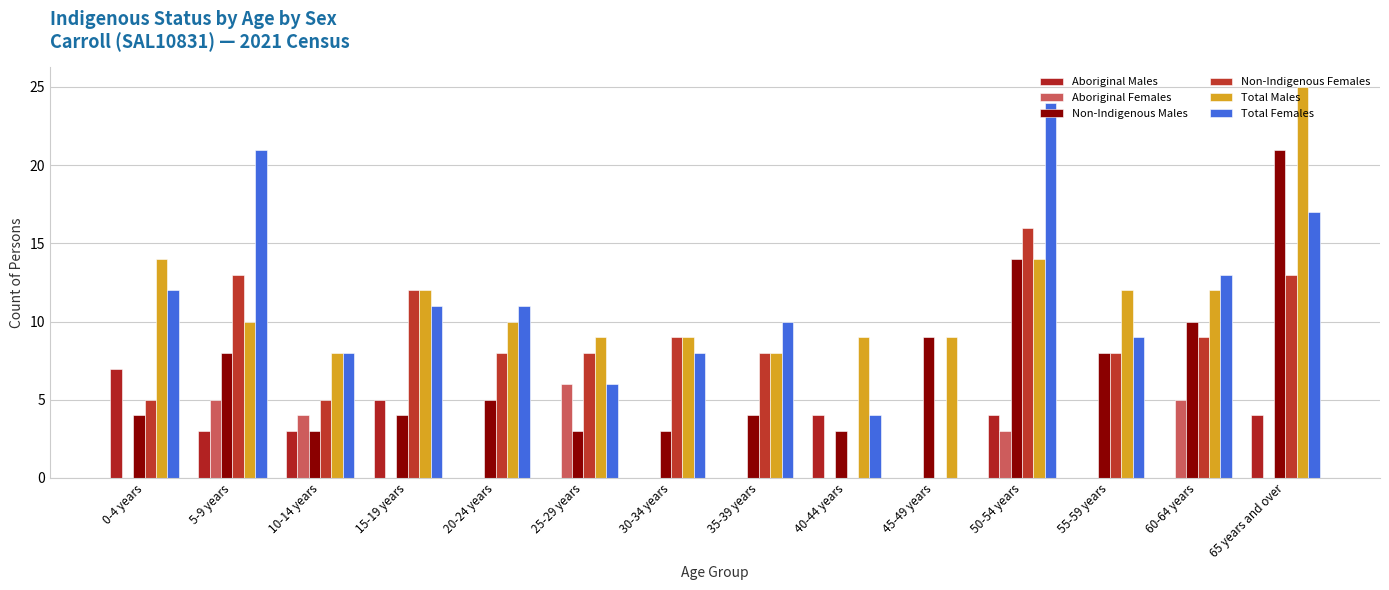

Read the Non-Indigenous Males value at 5-9 years.

8